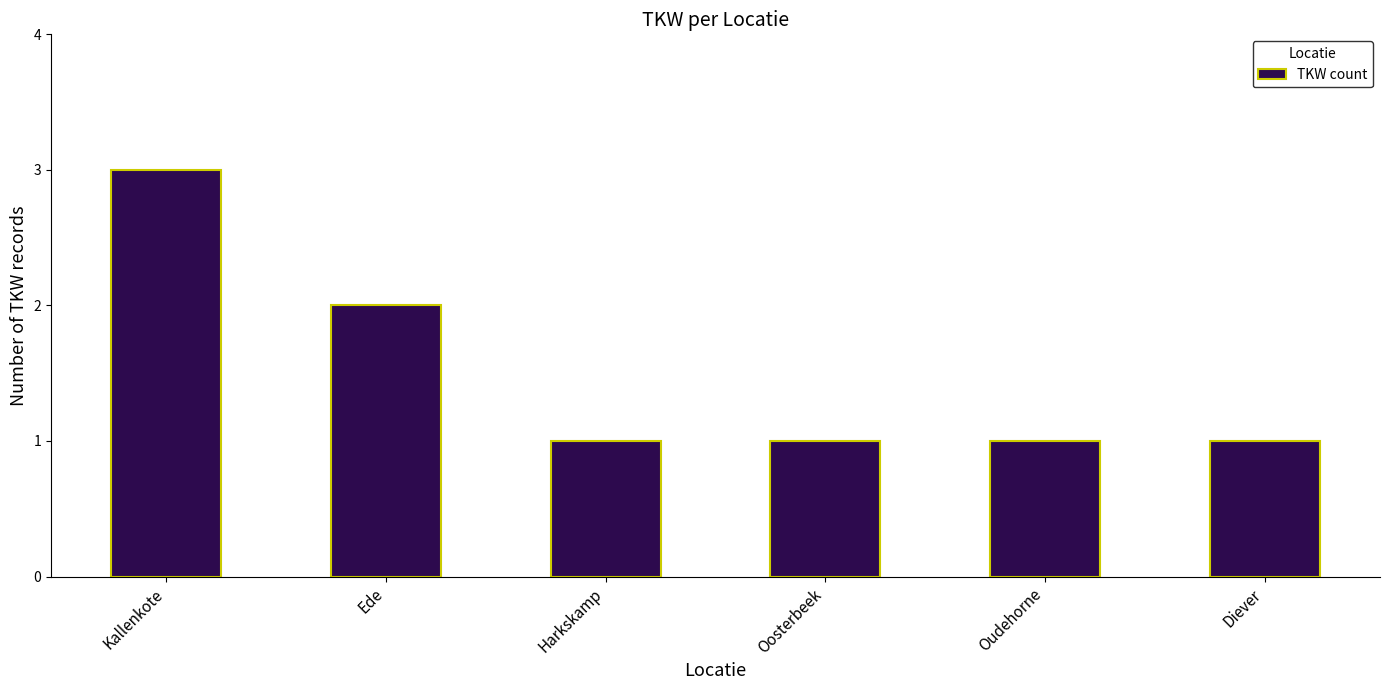

What is the average value?

2